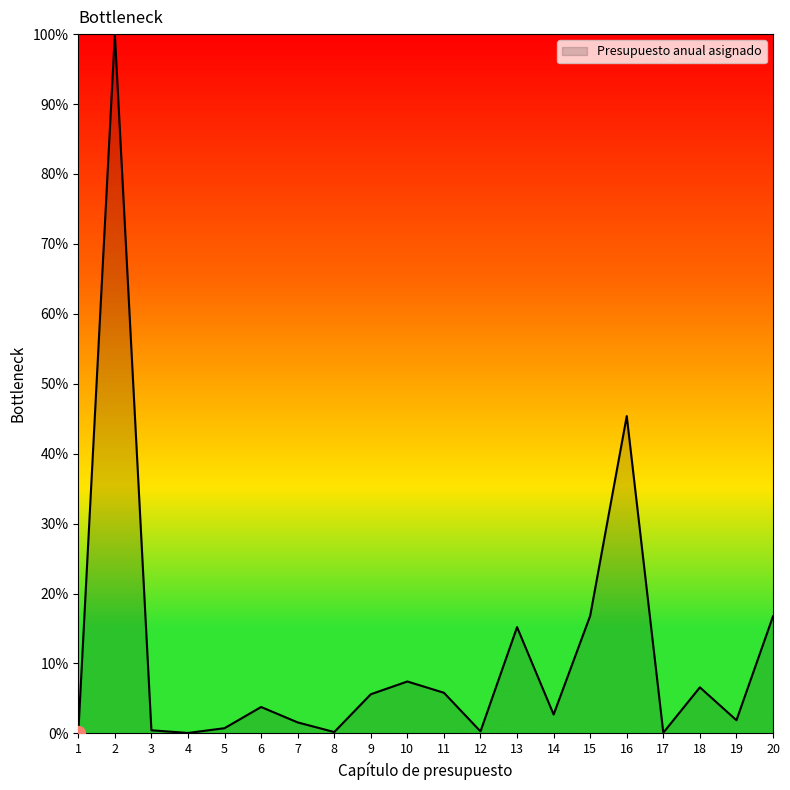

What is the difference between the maximum and minimum values?

100.0